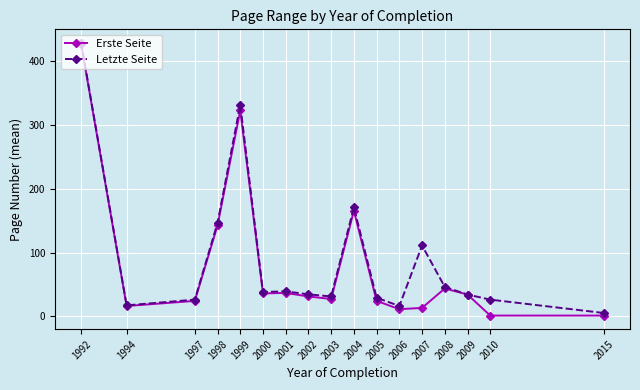

What is the minimum value for Erste Seite?

1.0